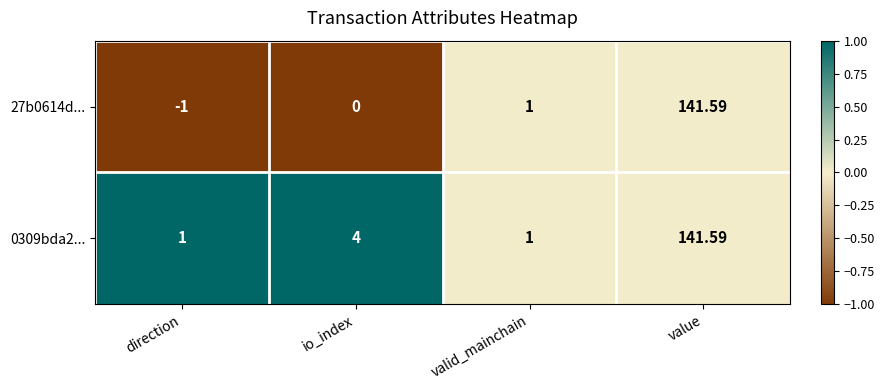

At which label is 0309bda2... closest to 71?

io_index